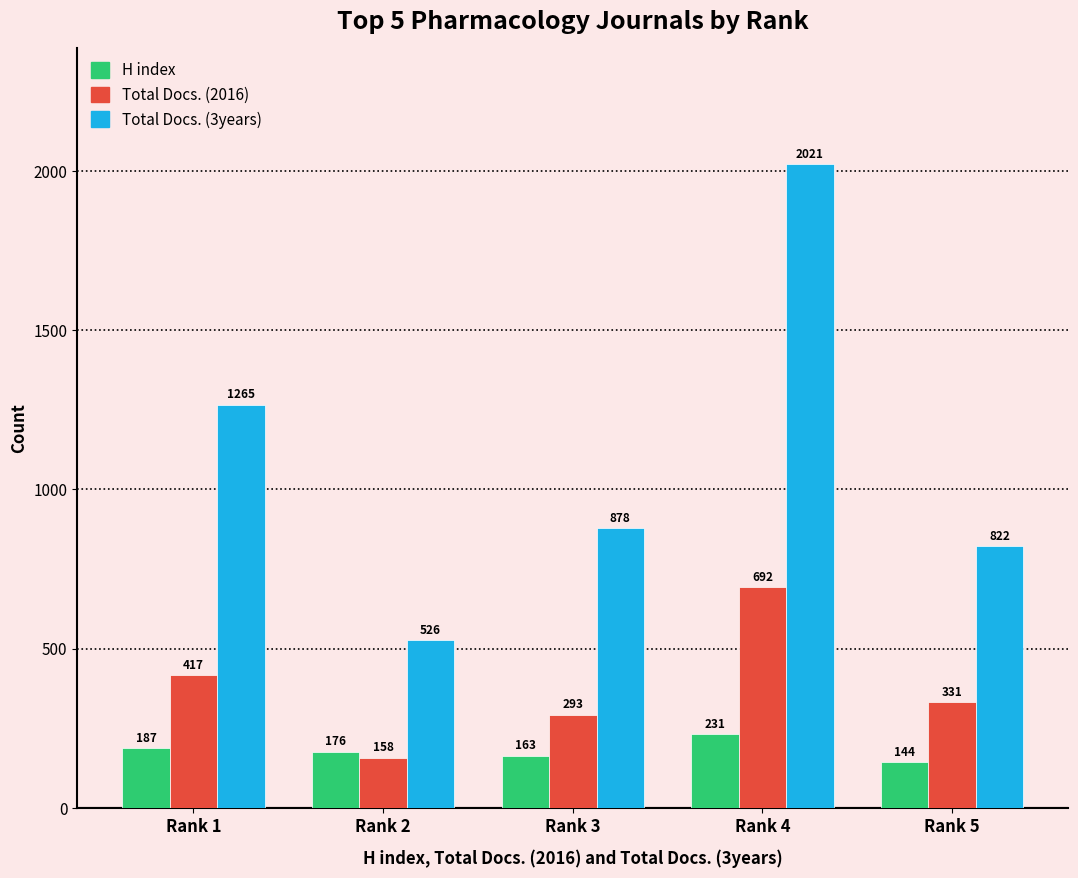

Where is Total Docs. (3years) nearest to the value 1273?

Rank 1